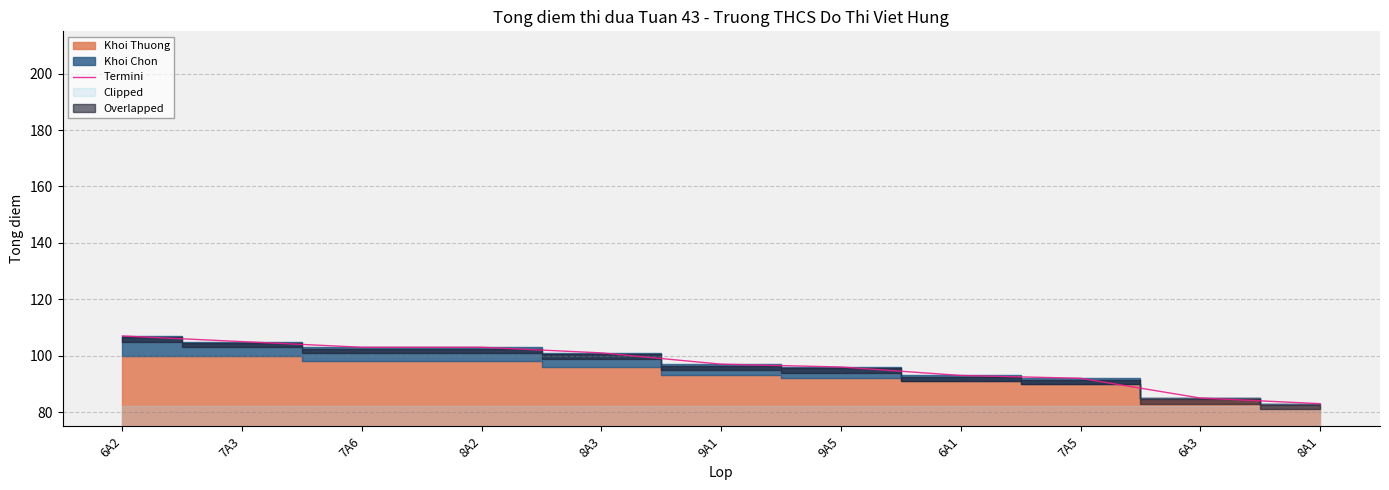

True or false: the data shows 83 at 8A1.

True